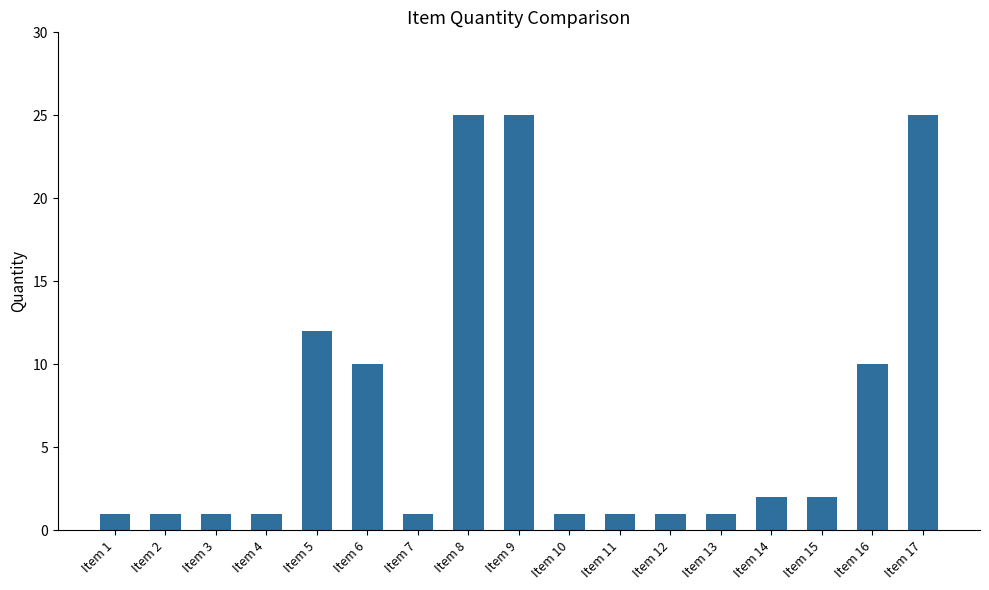

What is the value of the 9th bar from the left?

25